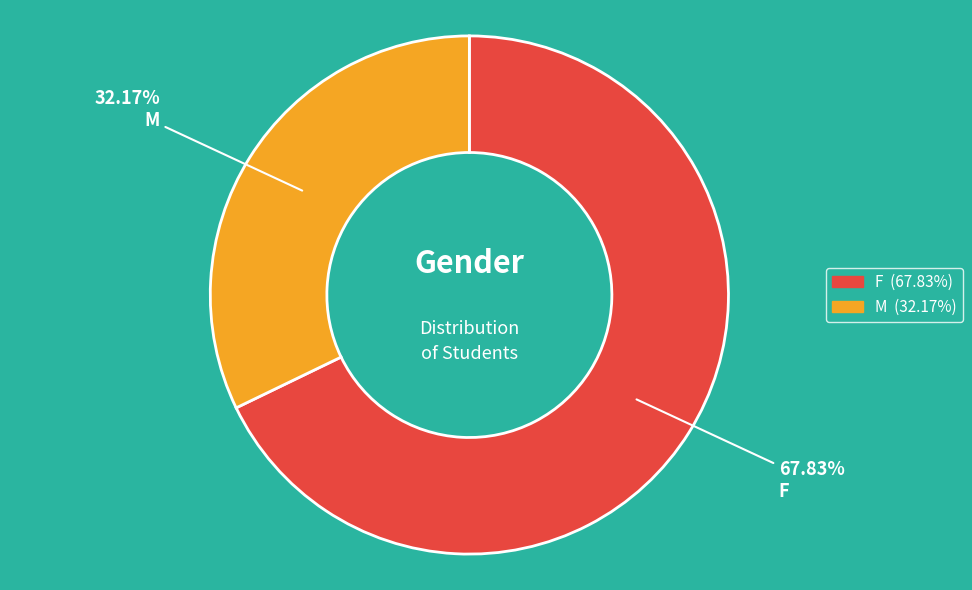

To the nearest percent, what is the combined percentage of M and F?

100%